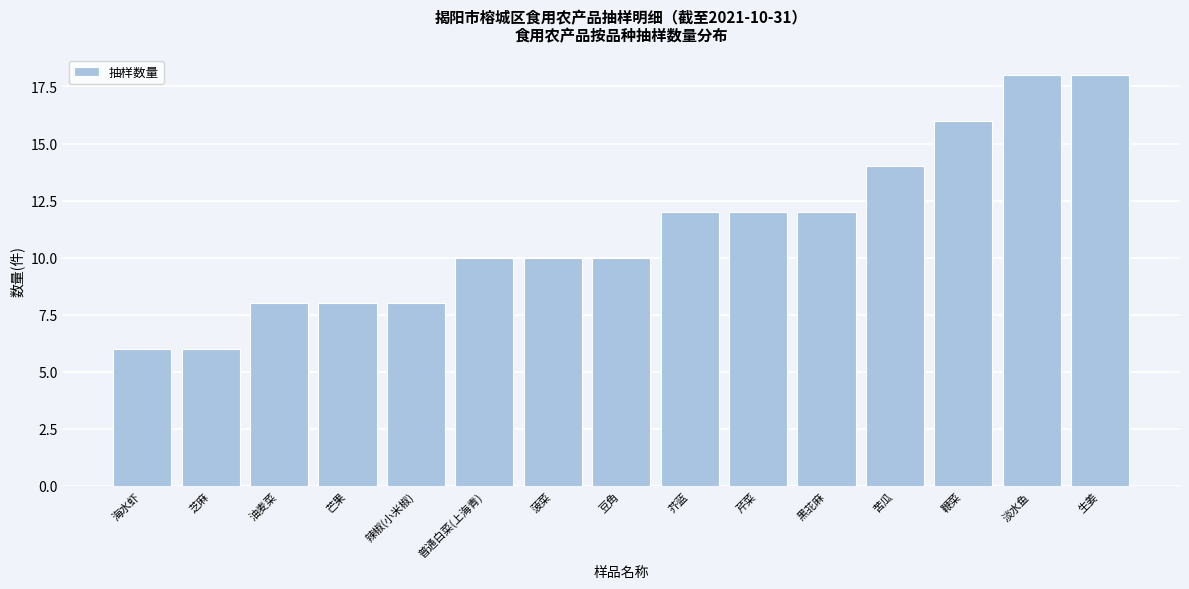

Reading right to left, what are all the values shown in this chart?

生姜=18	淡水鱼=18	鞭菜=16	苦瓜=14	黑苝麻=12	芹菜=12	芥蓝=12	豆角=10	菠菜=10	普通白菜(上海青)=10	辣椒(小米椒)=8	芒果=8	油麦菜=8	芝麻=6	海水虾=6